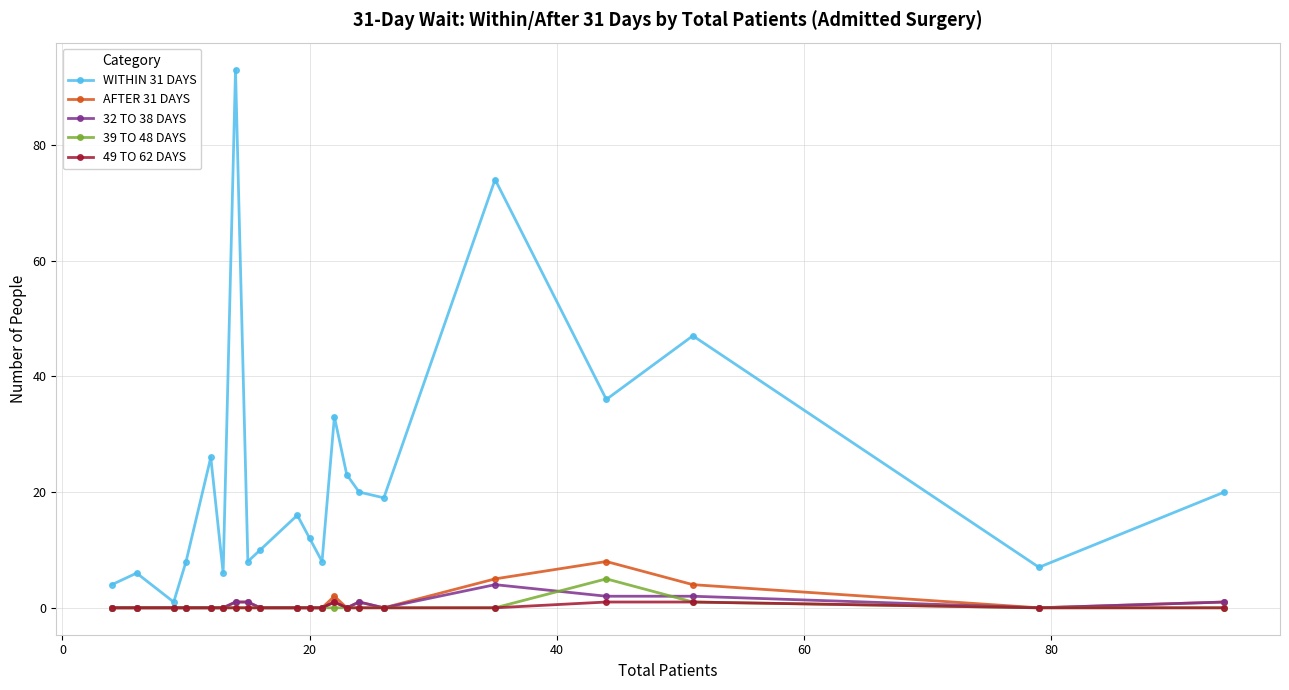

What is the maximum value shown in the chart?

93